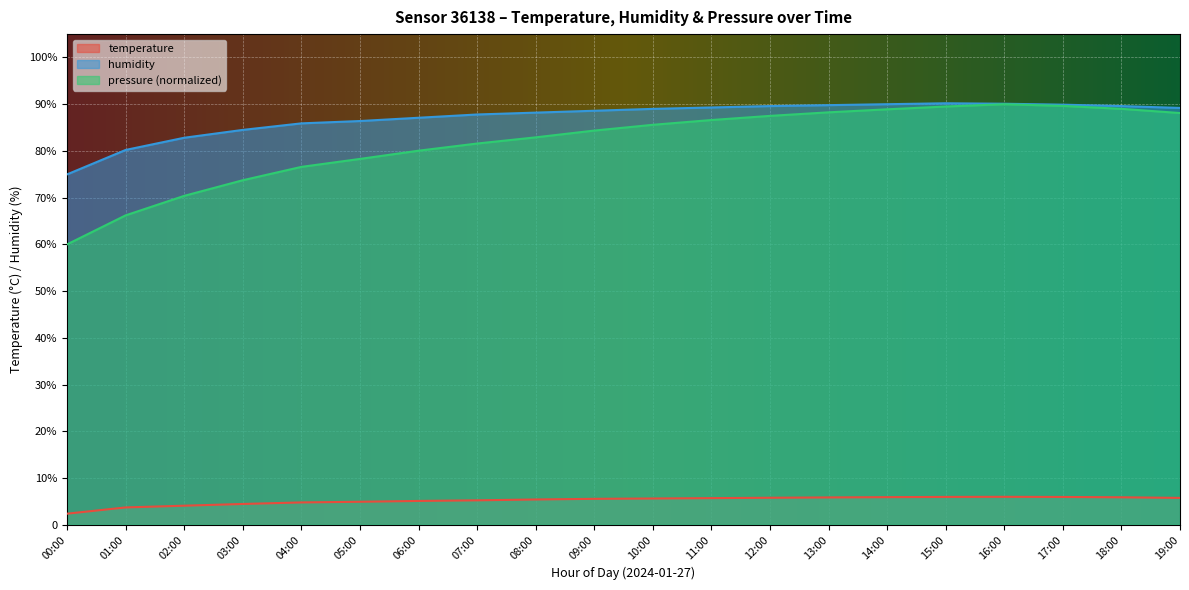

The value of humidity at 10:00 is 33.7. True or false?

False